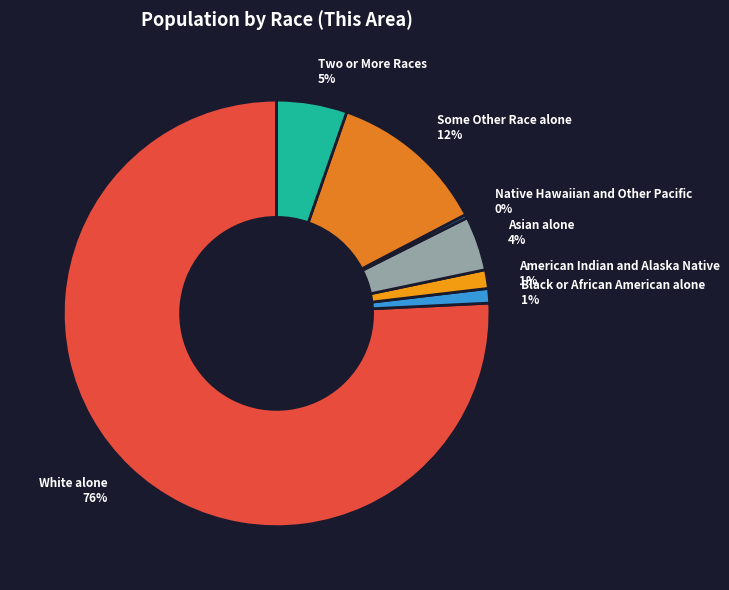

The White alone slice represents 90% of the pie. True or false?

False